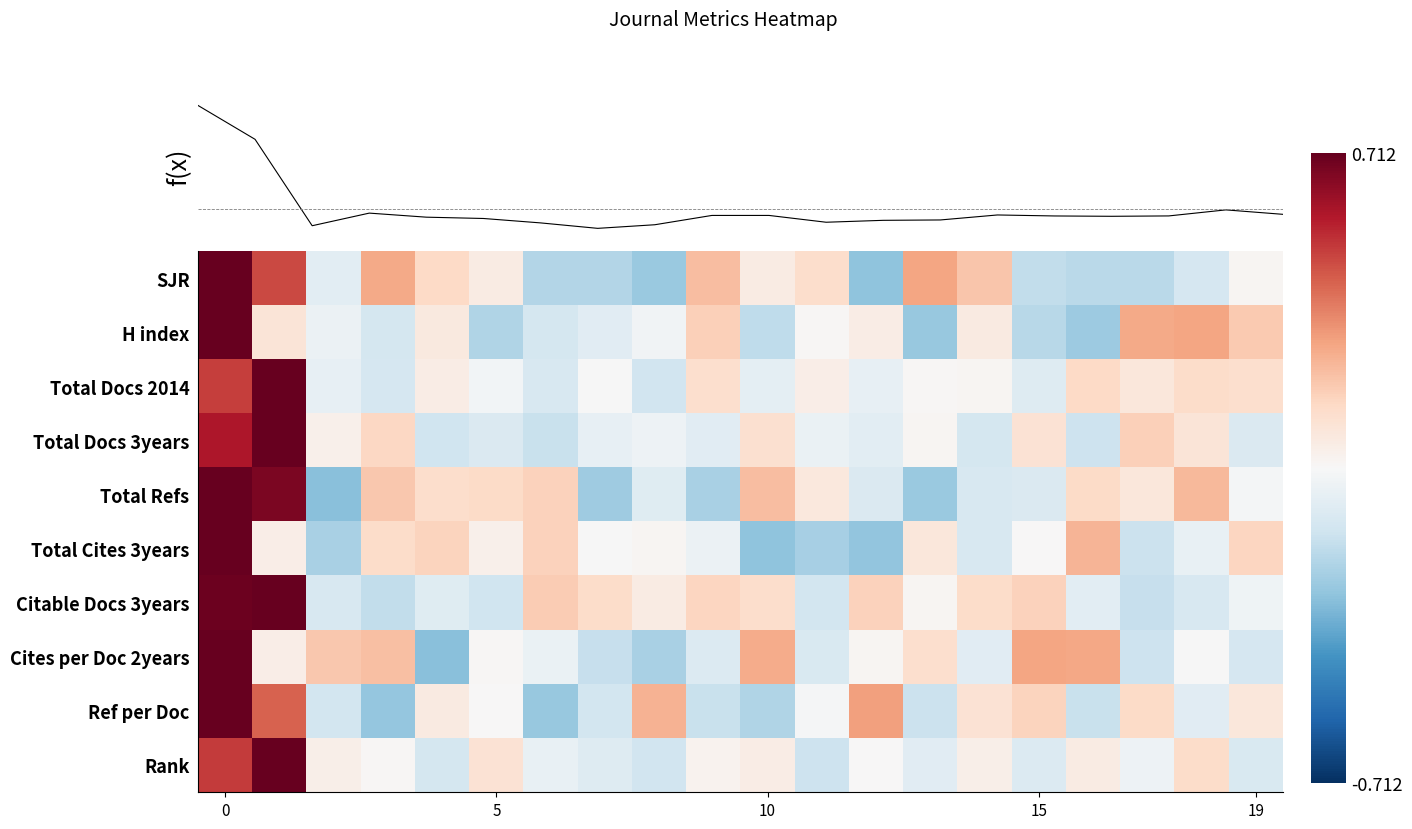

At which category does the chart reach its minimum across all series?

7